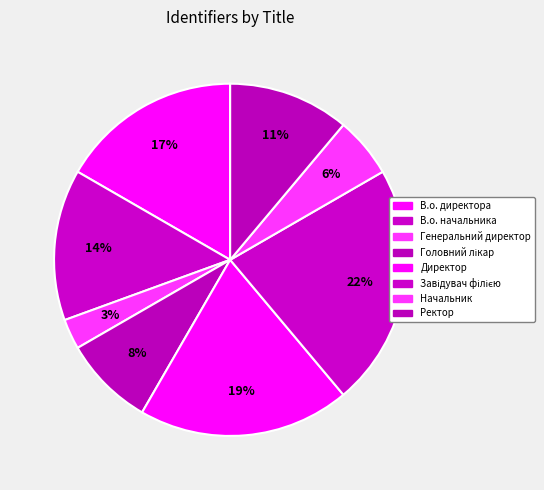

To the nearest percent, what is the average slice percentage?

12%